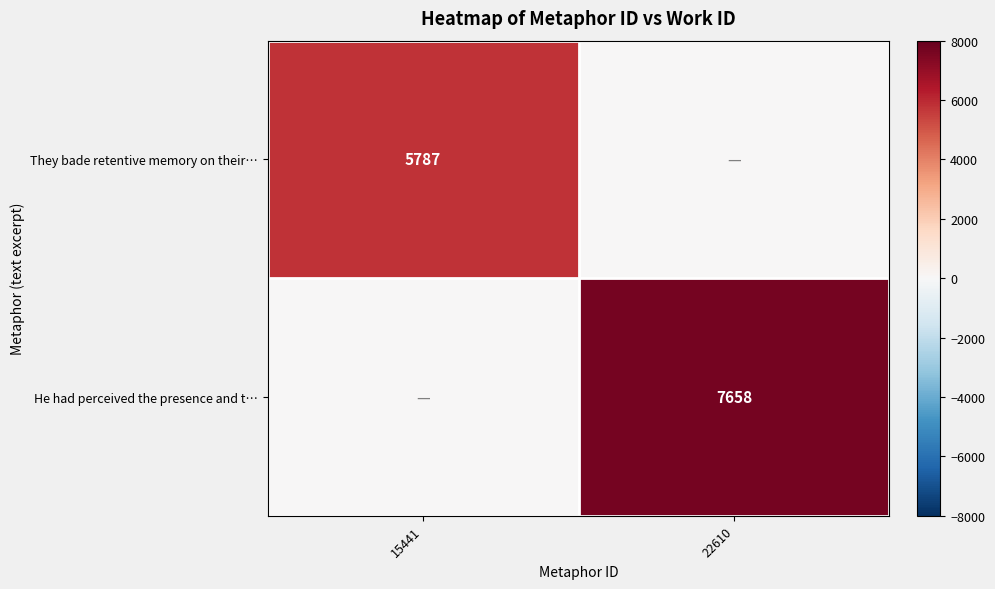

The value of They bade retentive memory on their… at 15441 is 2721. True or false?

False